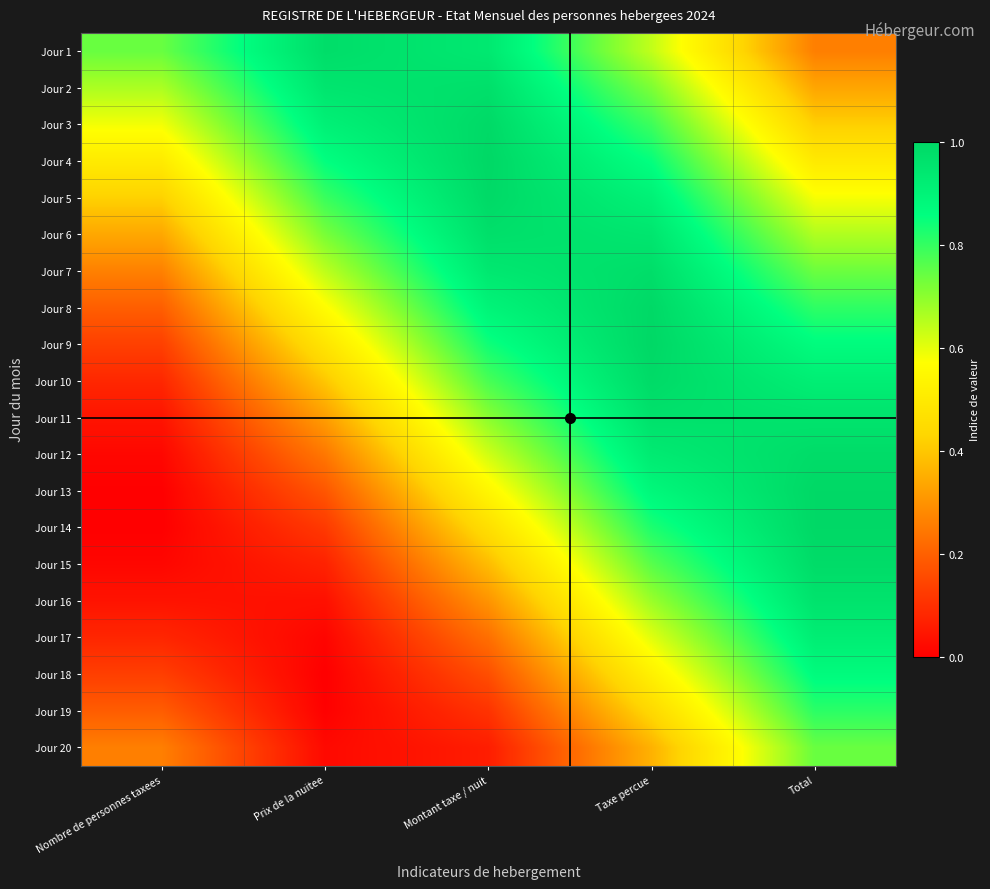

At how many categories does at least one series exceed 0?

5